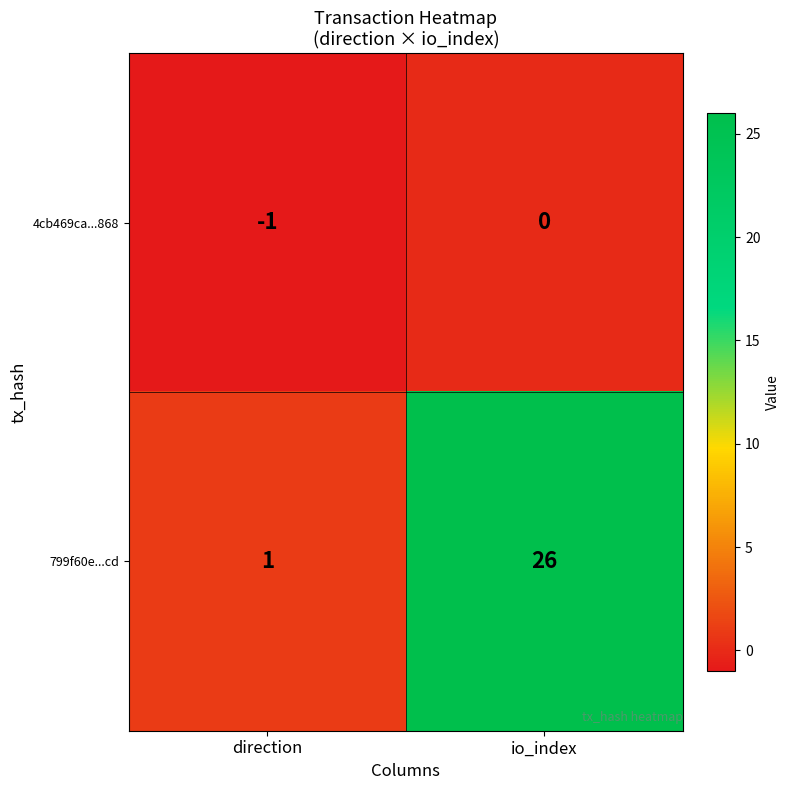

At which category is the sum across all series the highest?

io_index